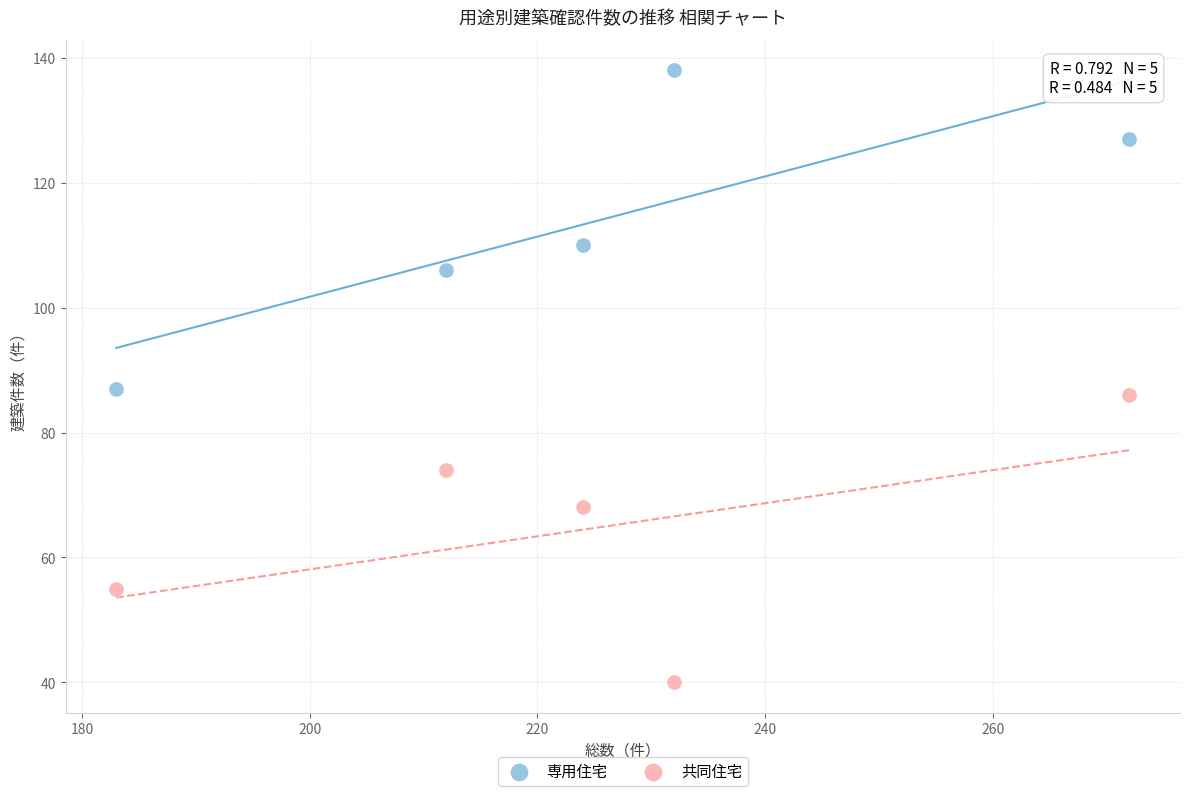

Which series contains the highest Y value?

専用住宅